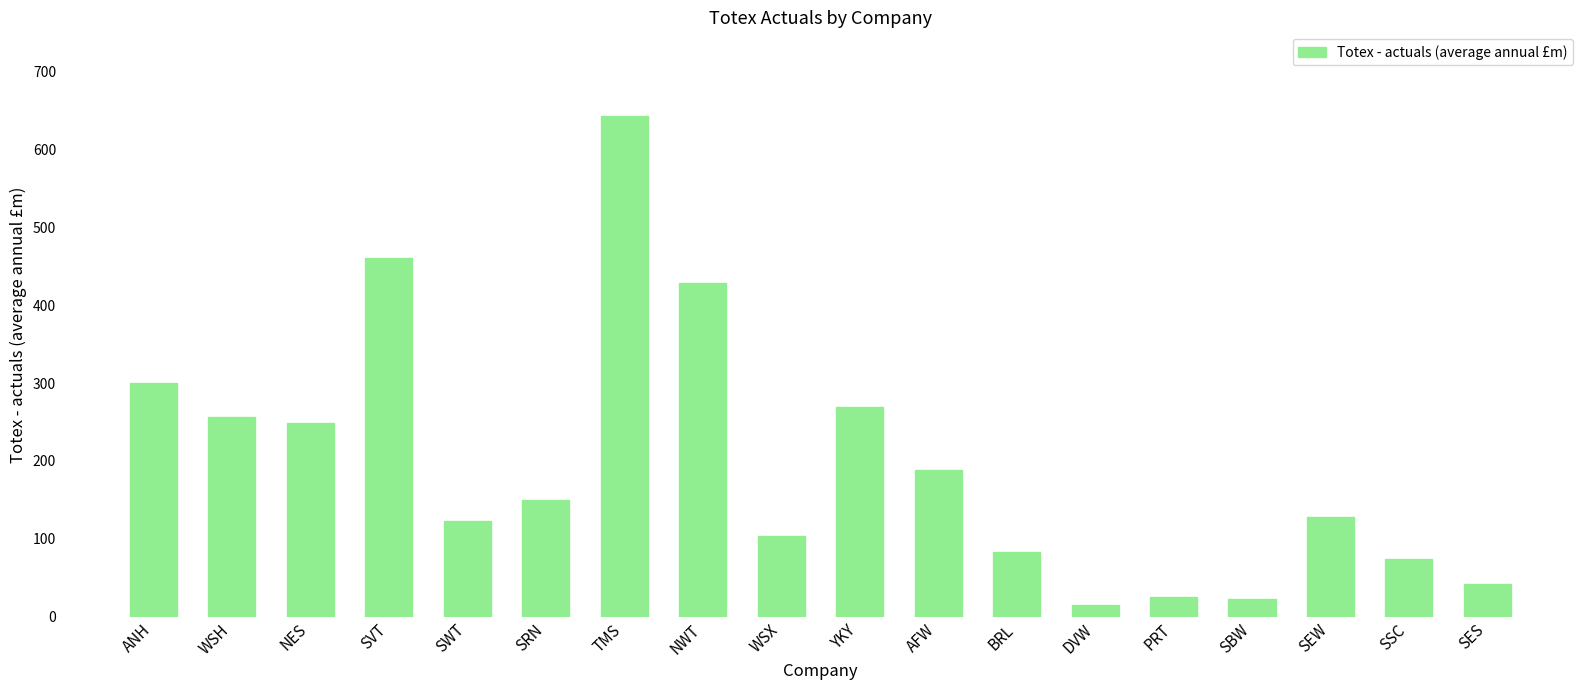

Does the chart contain any negative values?

No